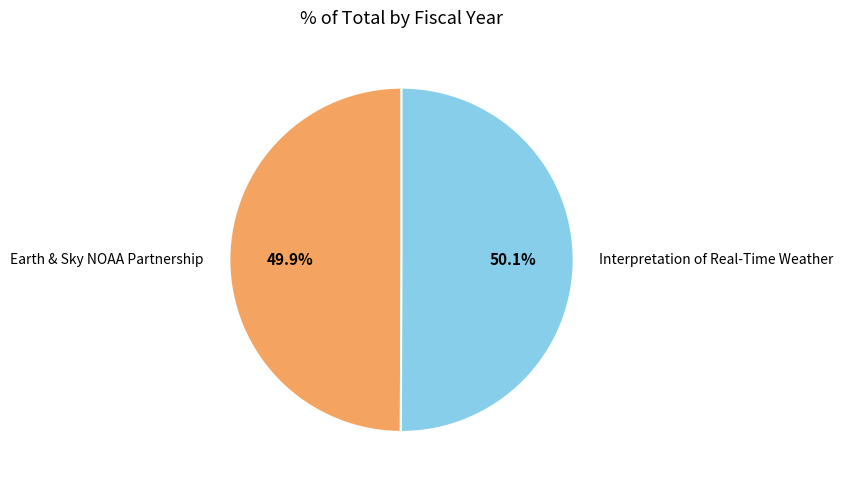

To the nearest percent, what portion does Earth & Sky NOAA Partnership represent?

50%